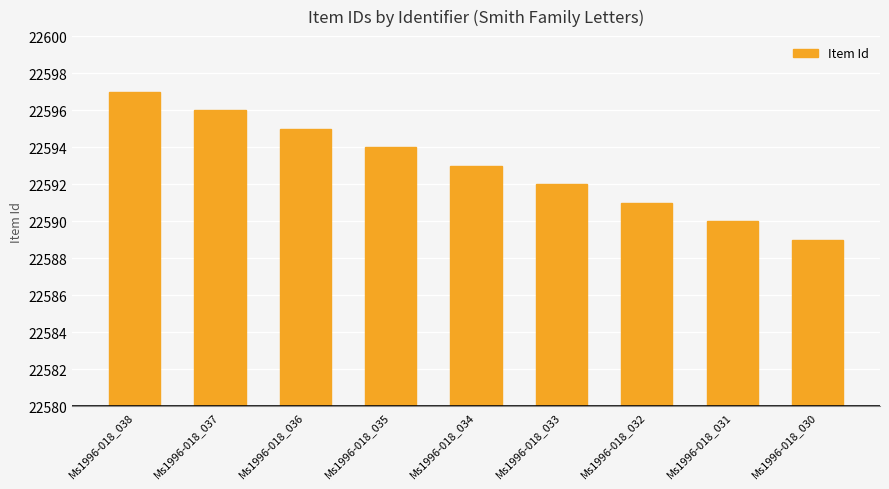

What is the difference between the maximum and minimum values?

8